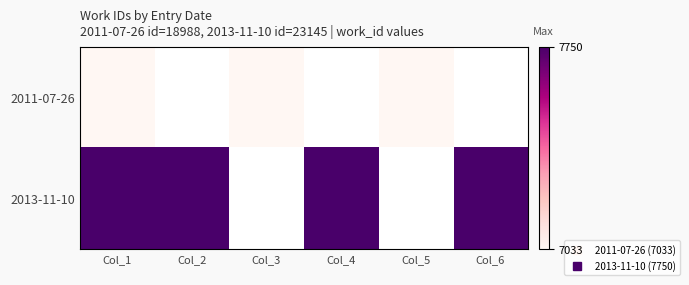

The value of 2011-07-26 at Col_1 is 3652.1. True or false?

False